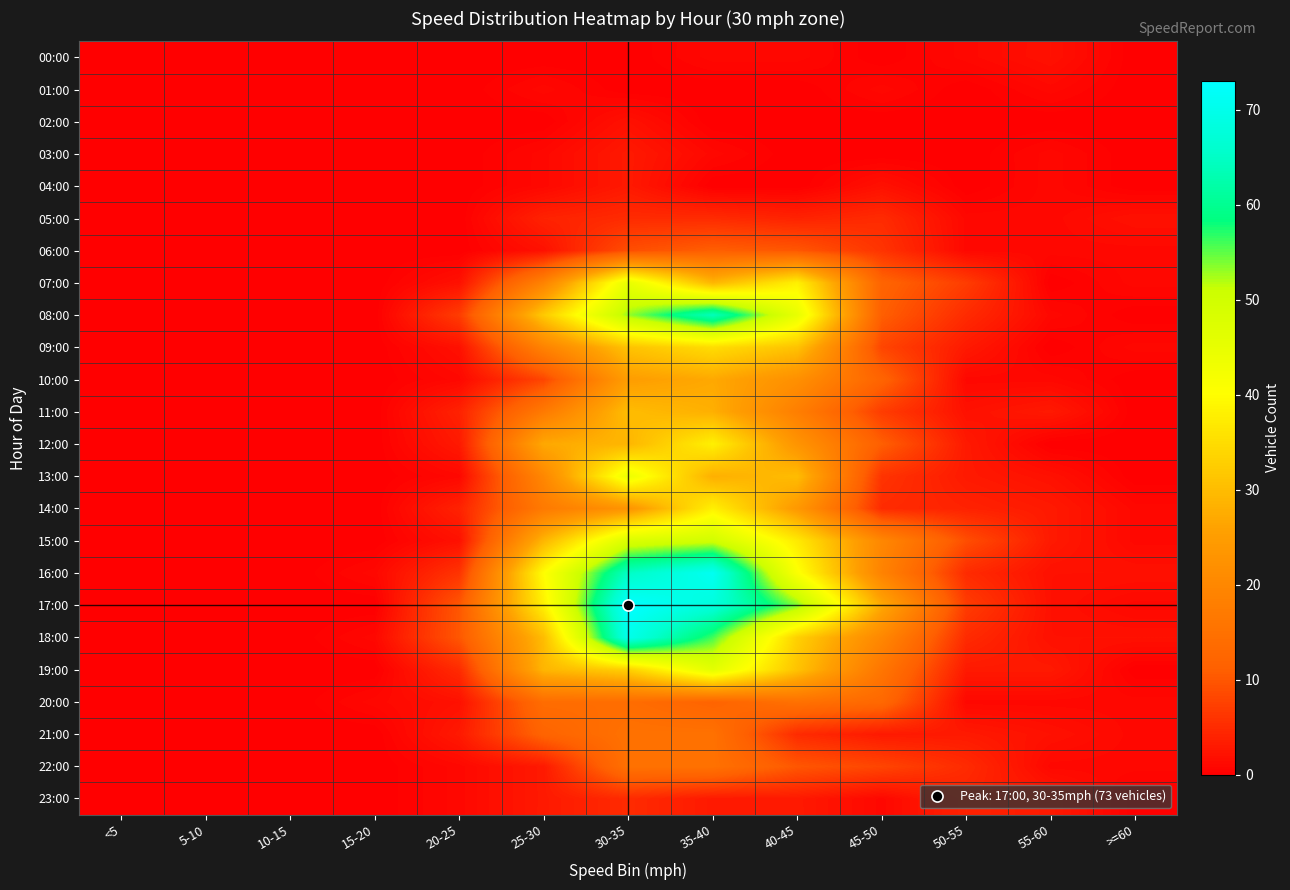

What is the spread (max minus min) of values at 30-35?

73